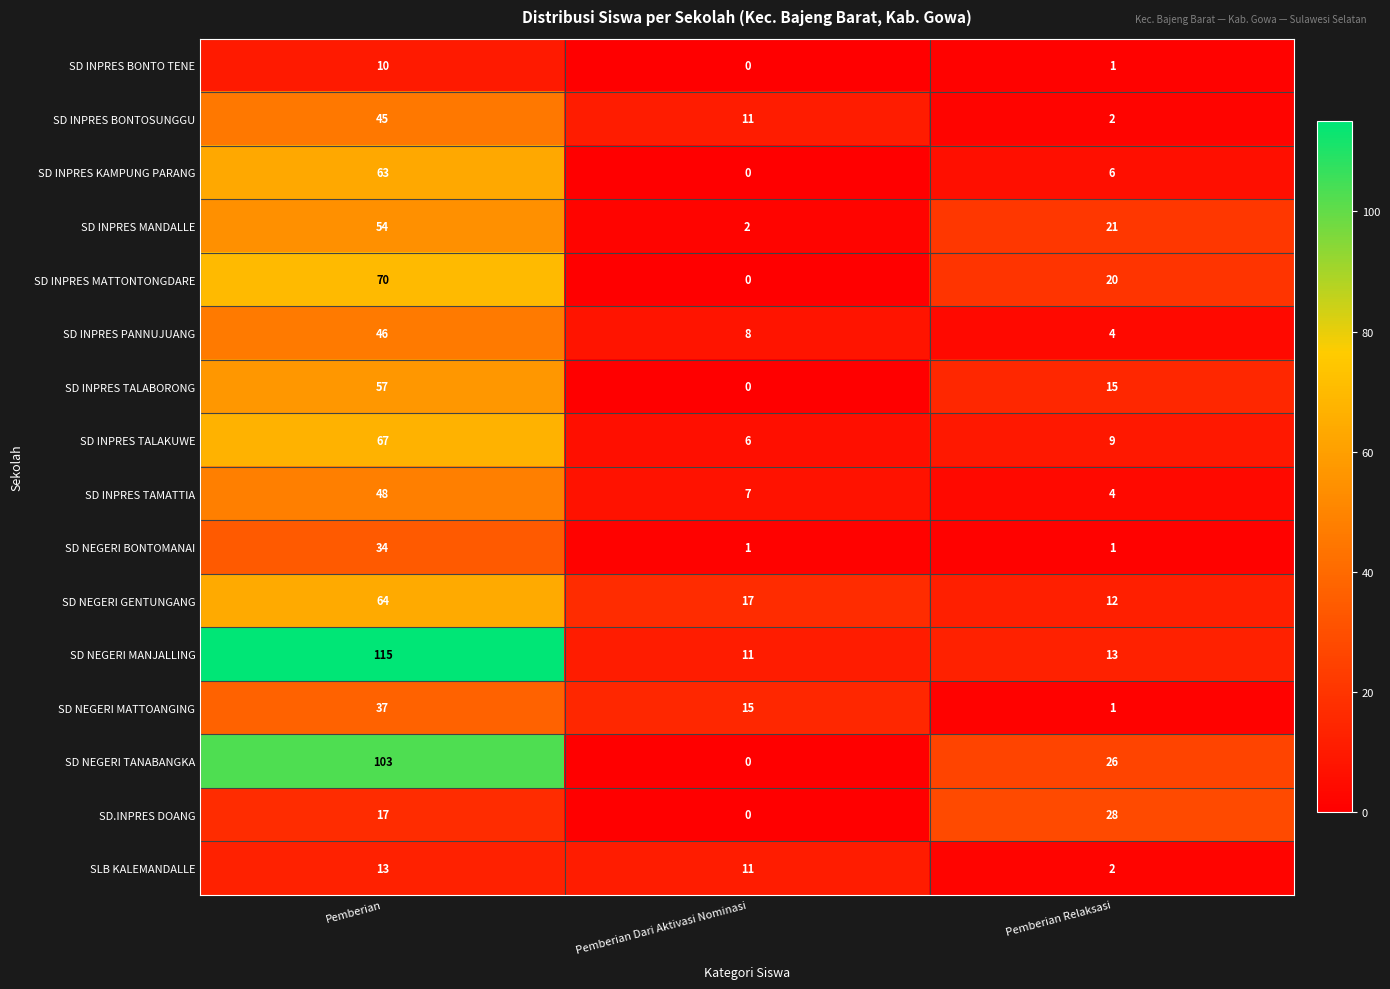

Which label corresponds to the largest value in the chart?

Pemberian